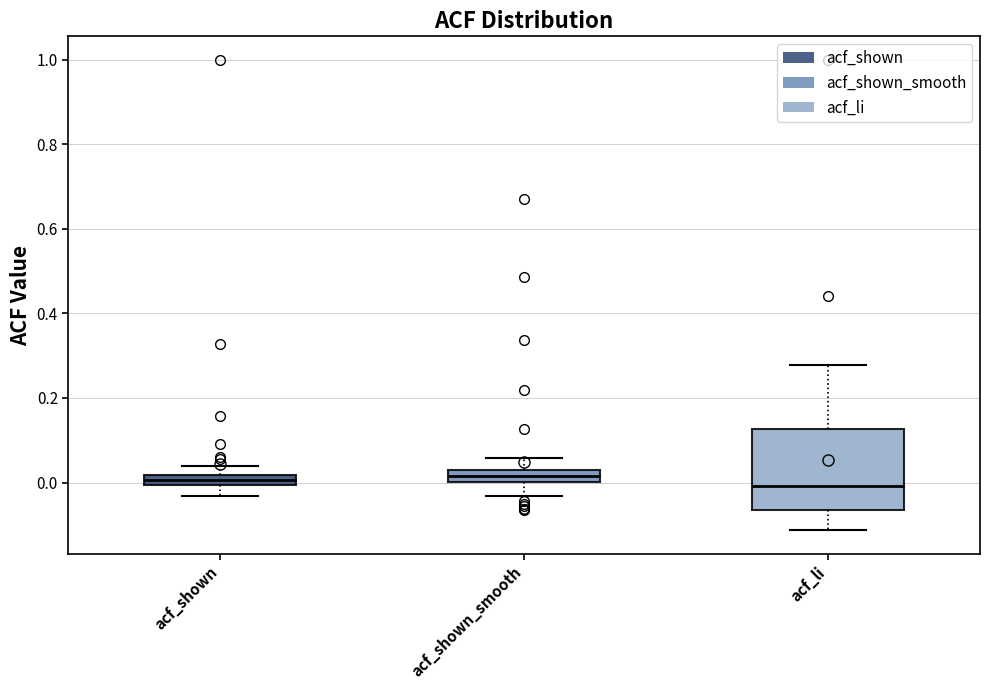

Which box is the tallest, from its lower edge to its upper edge?

acf_li